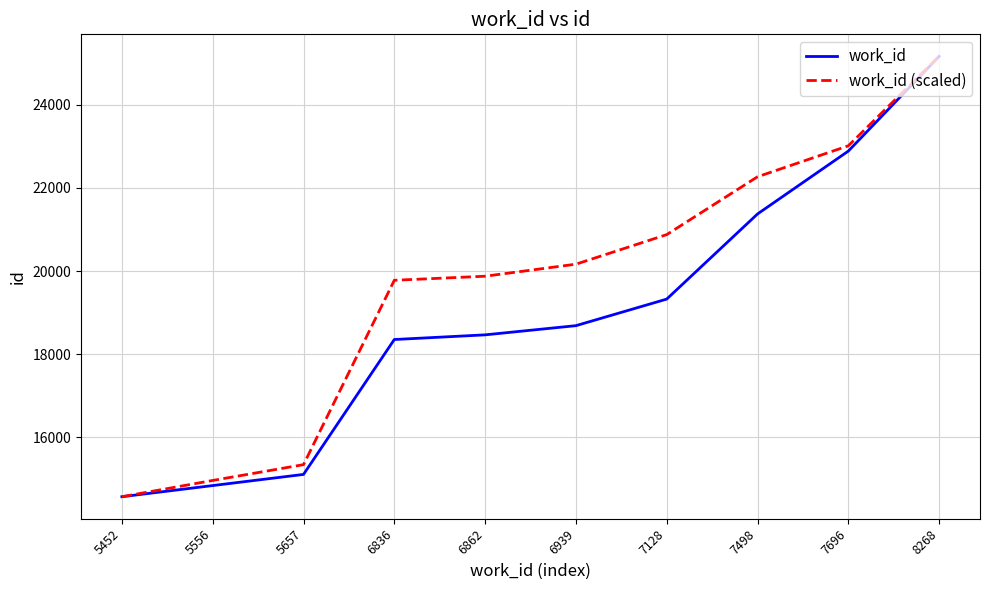

Which series changed the most between 7498 and 7696?

work_id